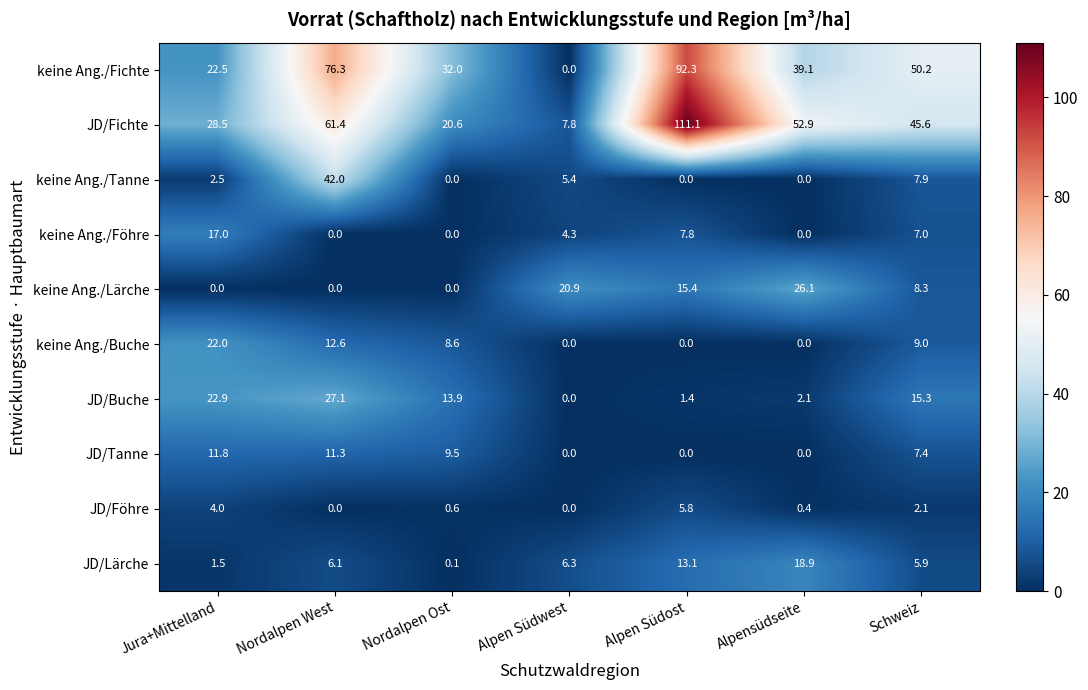

Rank the series by their maximum value, from highest to lowest.

JD/Fichte, keine Ang./Fichte, keine Ang./Tanne, JD/Buche, keine Ang./Lärche, keine Ang./Buche, JD/Lärche, keine Ang./Föhre, JD/Tanne, JD/Föhre